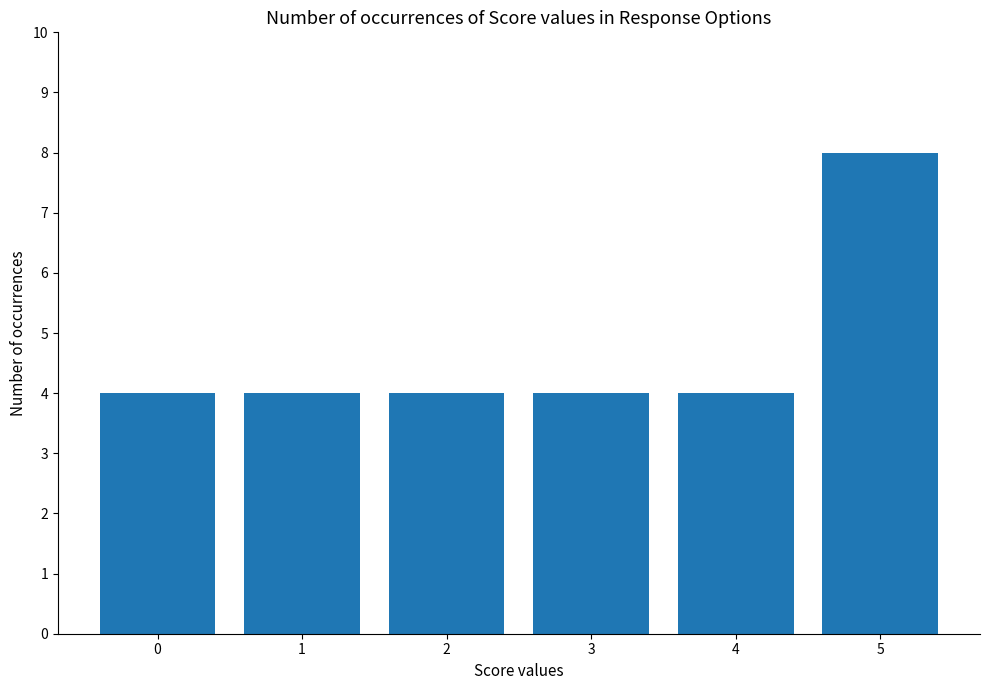

What is the ratio of the value at 5 to the value at 3?

2.0